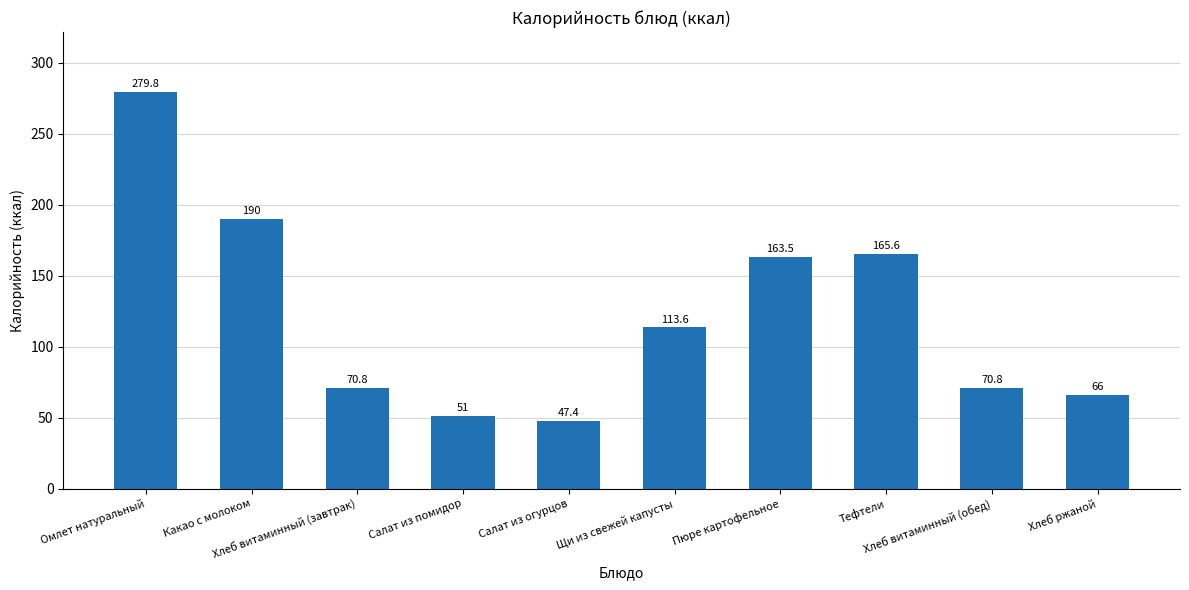

True or false: the data shows 165.6 at Тефтели.

True